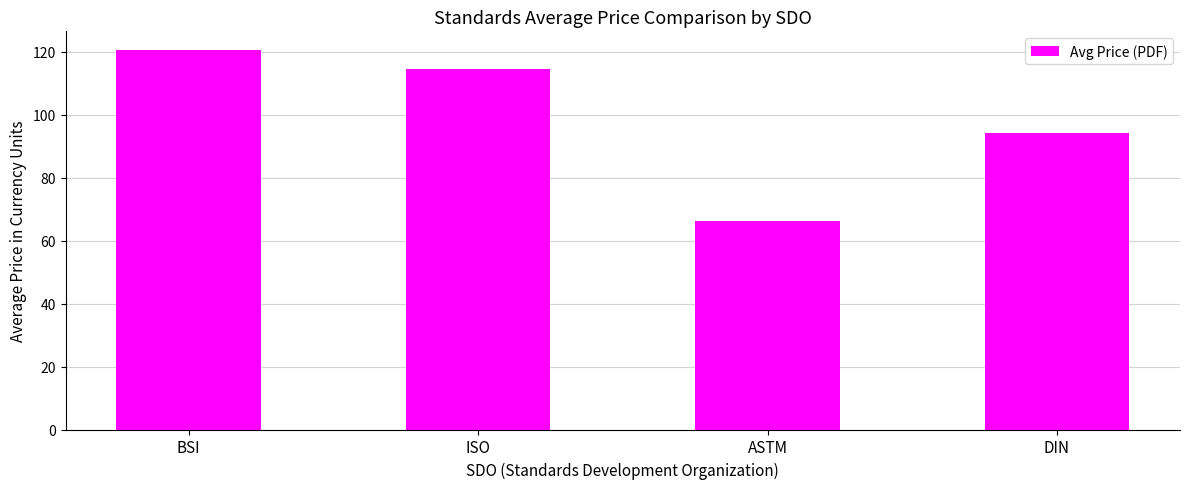

At which category does the chart reach its peak across all series?

BSI